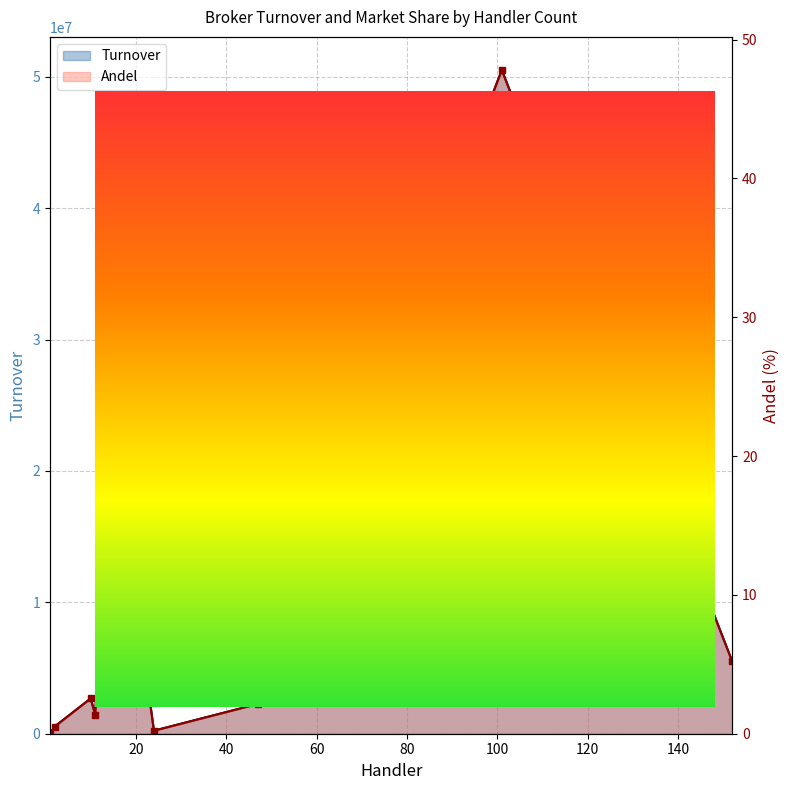

List the series in order of their overall mean, lowest first.

Andel, Turnover